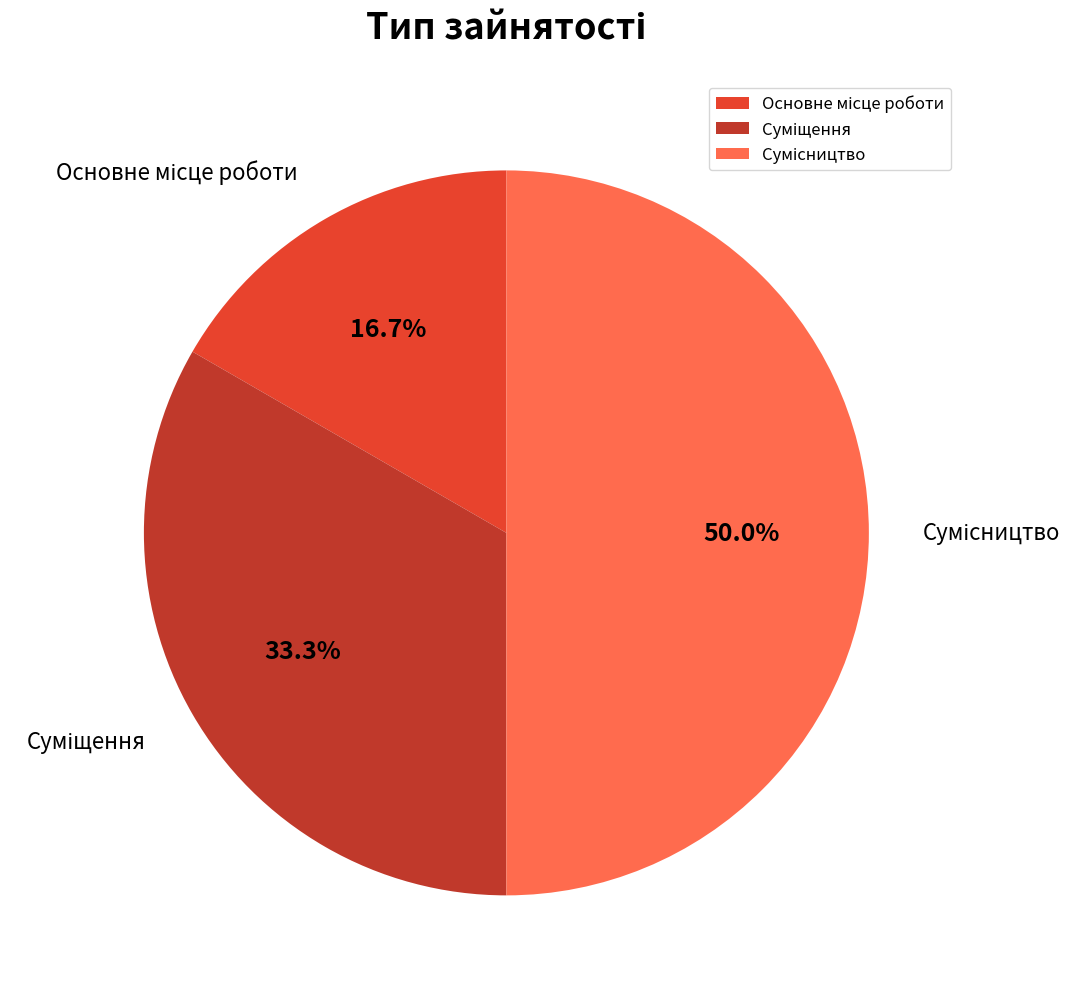

Count the number of slices in the pie.

3